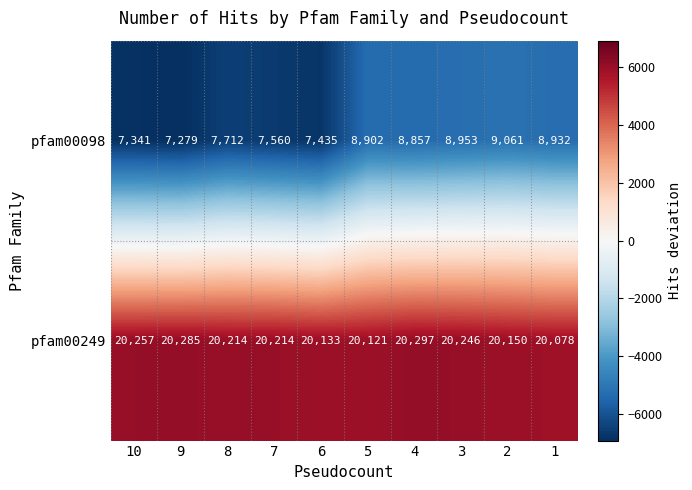

Read the pfam00098 value at 8, to the nearest 50.

7700